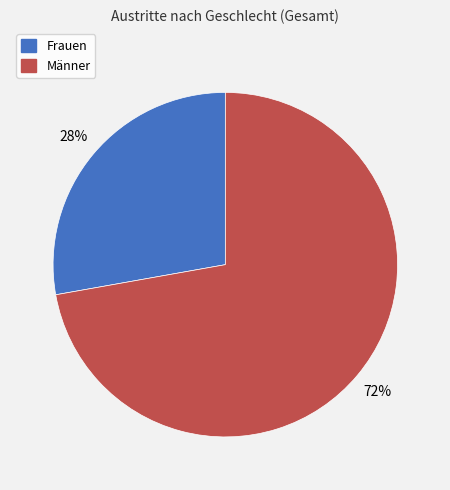

Approximately how many times larger is the value at Männer compared to Frauen?

2.6